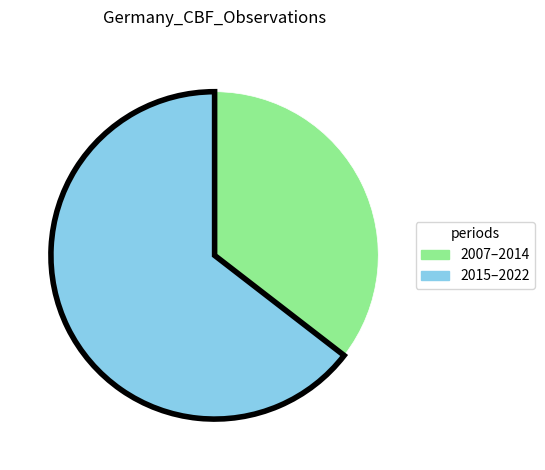

Is there a majority slice in this chart?

Yes